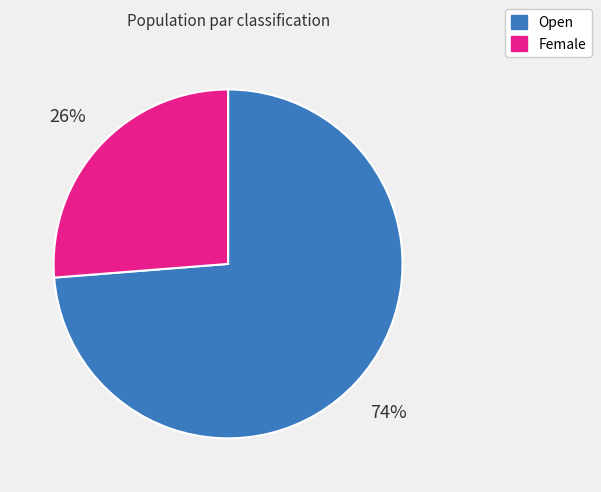

Rank the categories by value from lowest to highest.

Female, Open